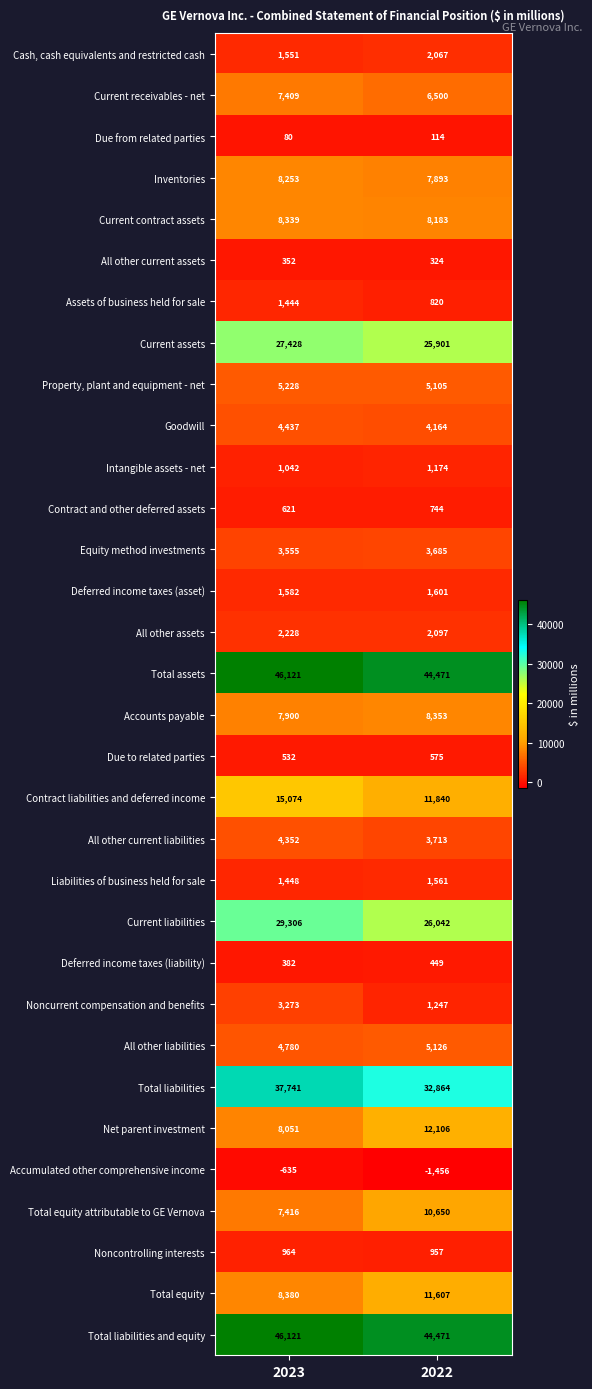

What is the sum of the Assets of business held for sale values at 2023 and 2022?

2264